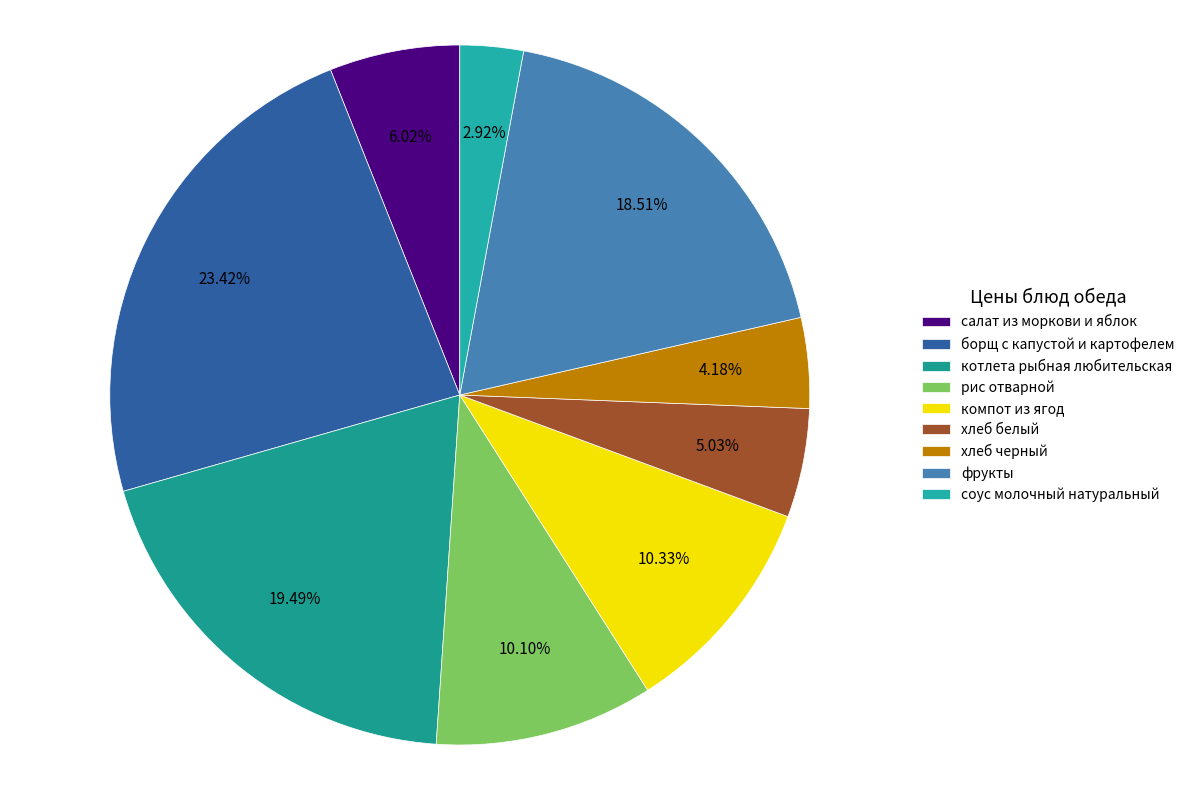

Count the number of slices in the pie.

9